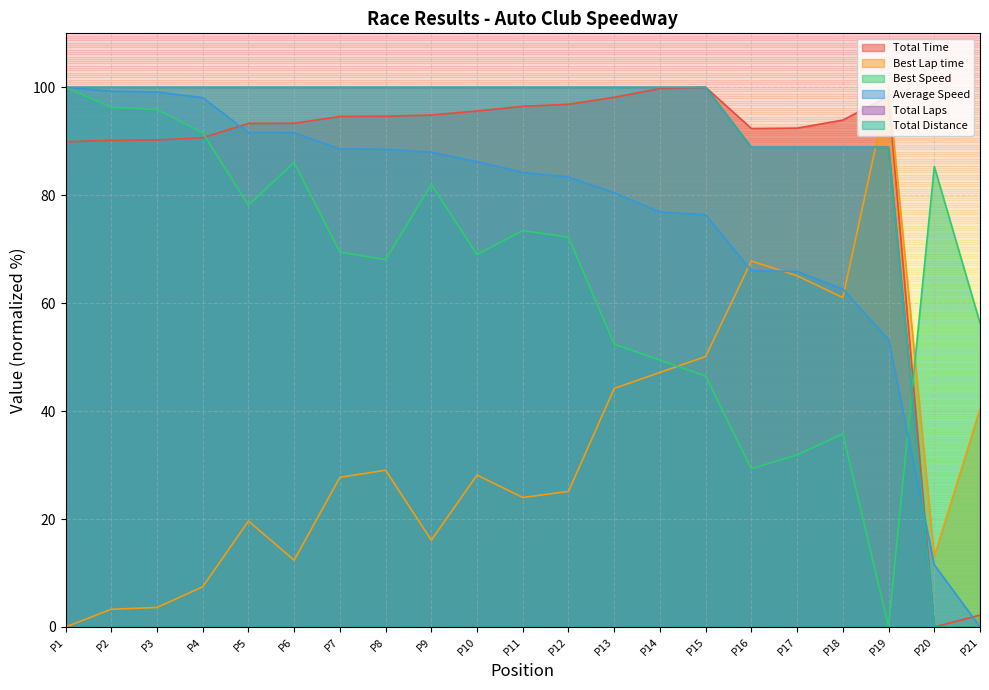

Does the chart have visible grid lines?

Yes